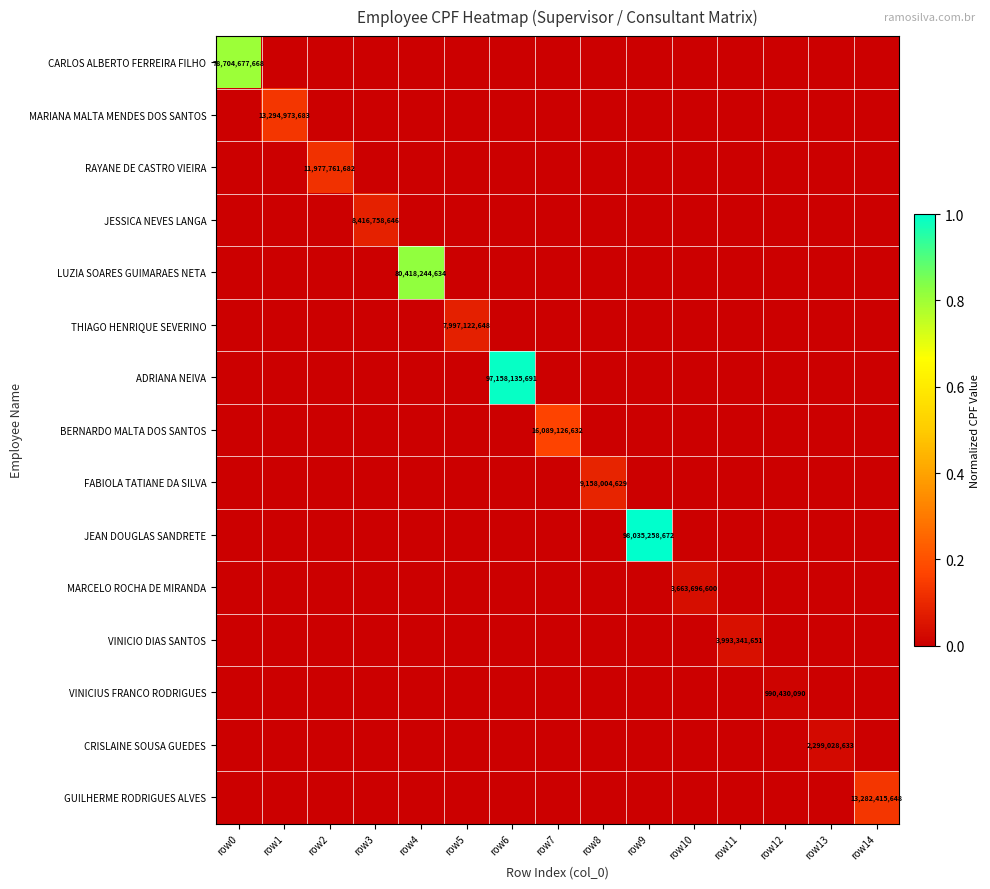

Which has a higher value, row14 or row10?

row14